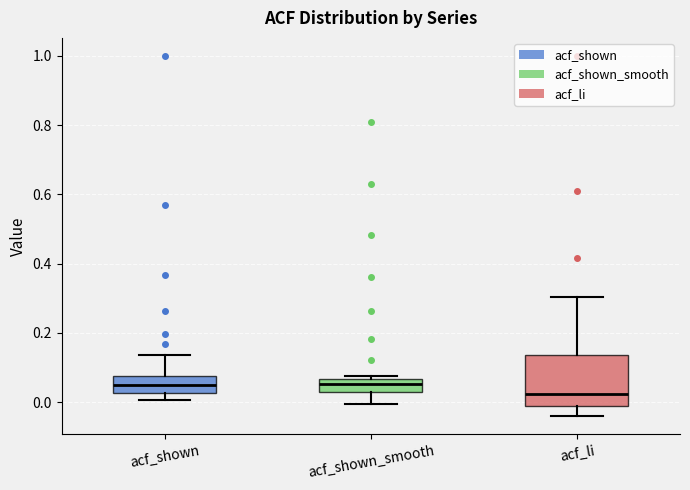

Comparing the boxes themselves (not the whiskers), which one is the tallest?

acf_li